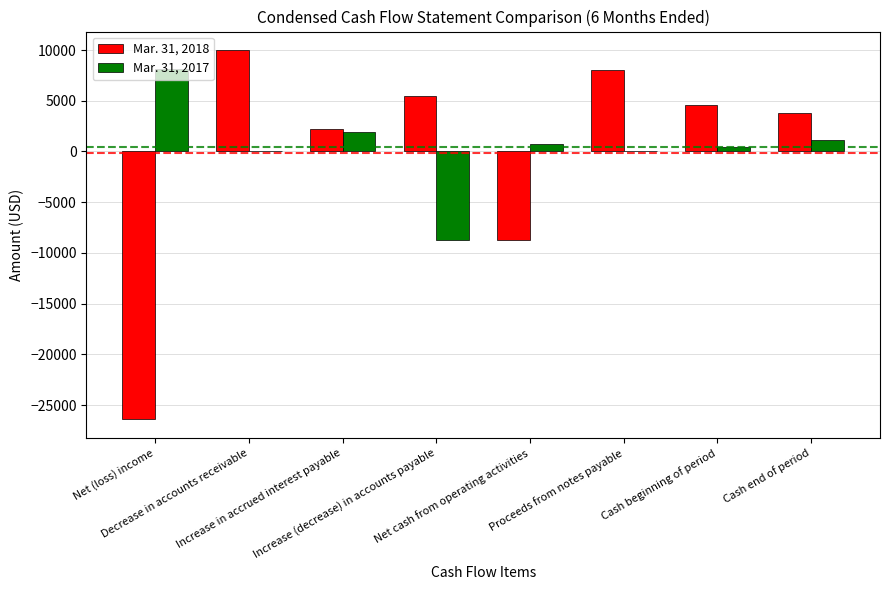

Count the number of data series in this chart.

2